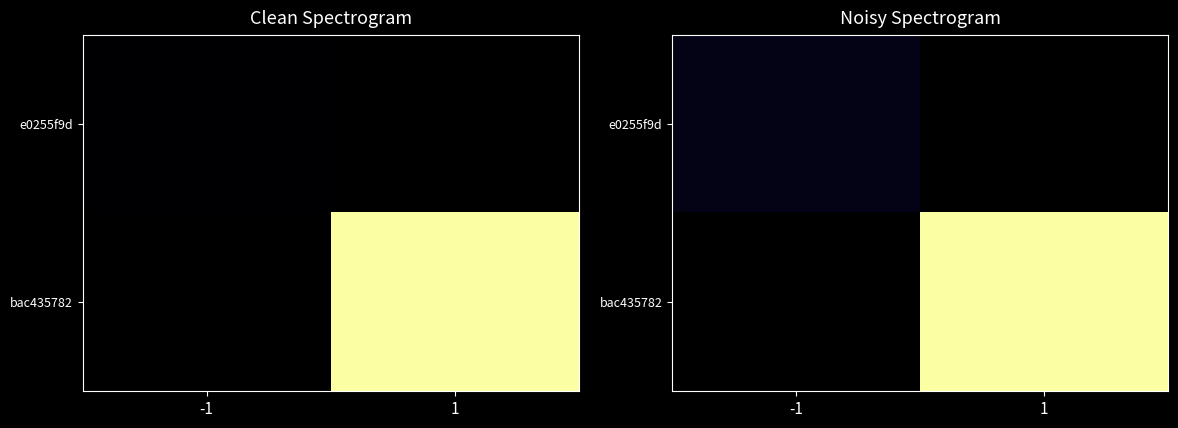

Is it true that e0255f9d equals 0.8 at -1?

True